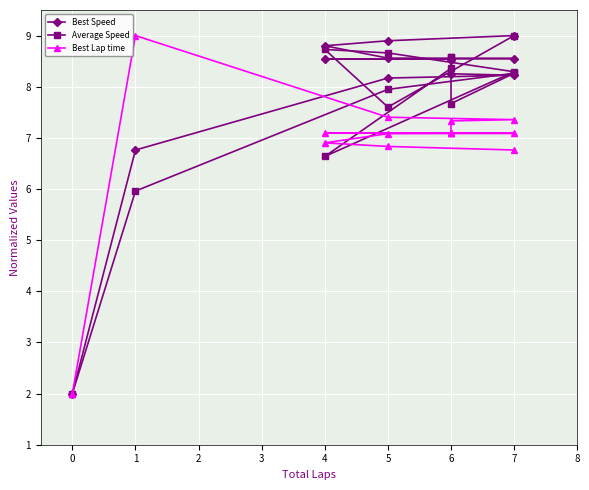

What is the maximum value for Average Speed?

9.0